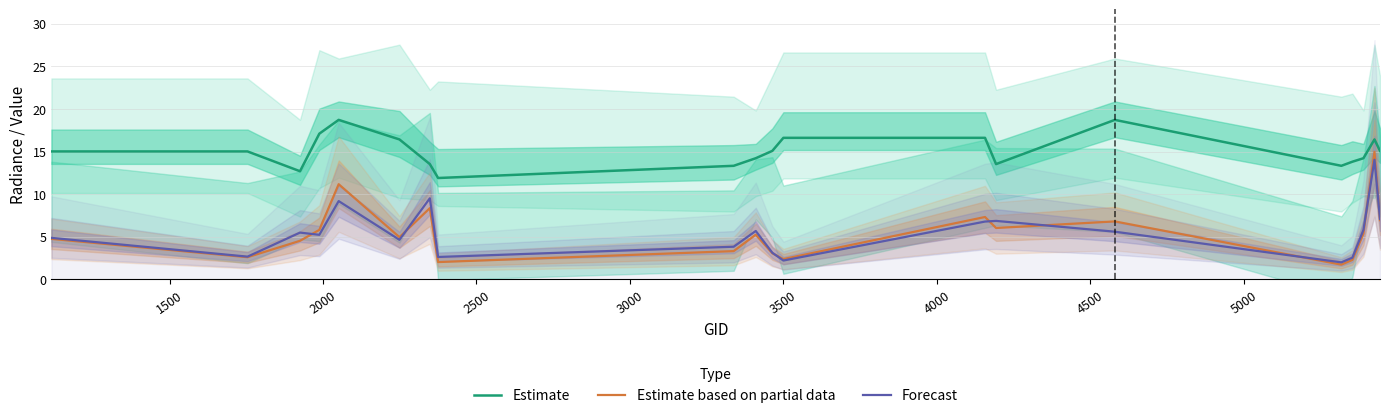

Reading right to left, extract all data points from this chart.

Estimate: 15.1	16.4	14.2	13.8	13.3	18.7	13.5	16.6	16.6	15.1	14.2	13.3	11.9	13.5	16.4	18.7	17.1	12.7	15.0	15.0
Estimate based on partial data: 7.0	15.0	5.4	2.3	1.7	6.8	6.0	7.3	2.4	3.1	5.2	3.3	2.0	8.4	5.0	11.2	5.8	4.5	2.6	4.8
Forecast: 7.1	14.0	5.8	2.6	2.0	5.6	6.9	6.8	2.2	3.1	5.7	3.8	2.6	9.5	4.6	9.2	5.2	5.5	2.7	4.9